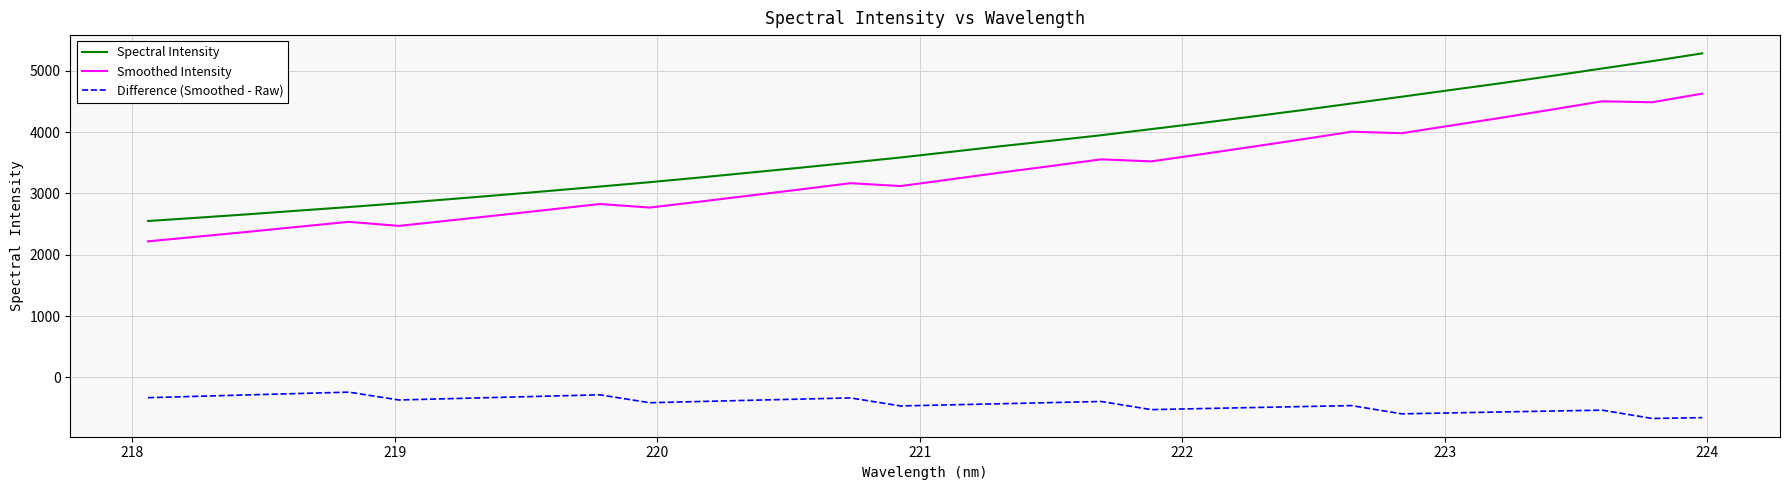

Does the chart display data point markers on the line(s)?

No